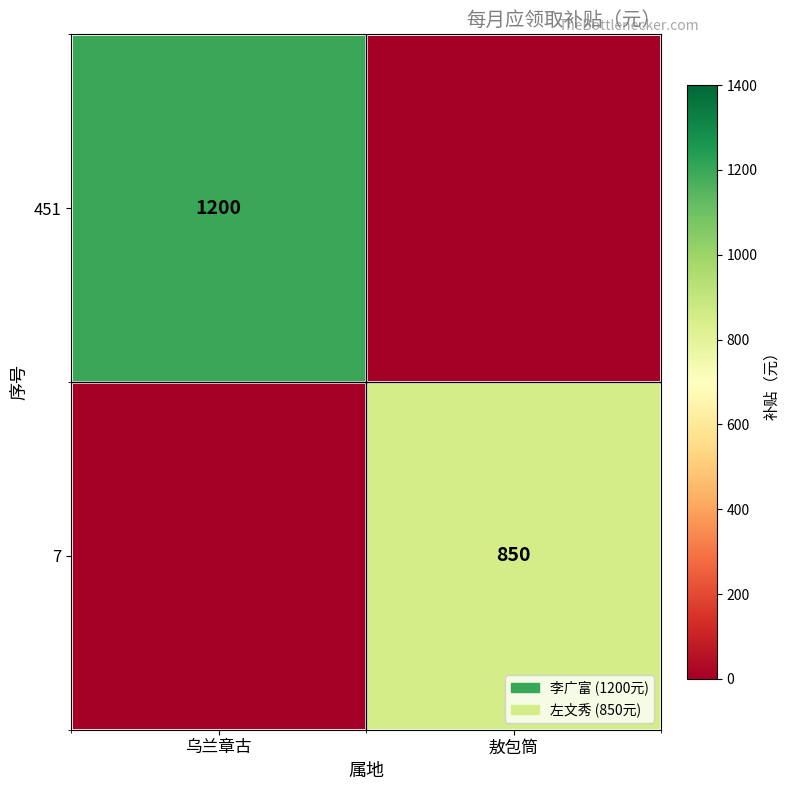

Is it true that 7 equals 242 at 敖包筒?

False